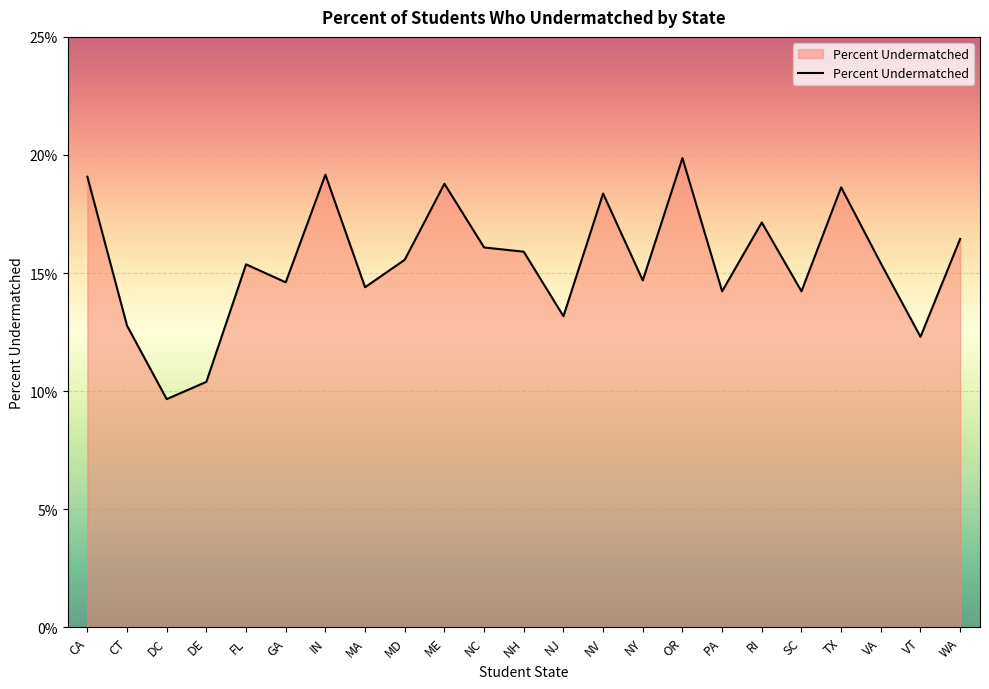

Does the chart have visible grid lines?

Yes